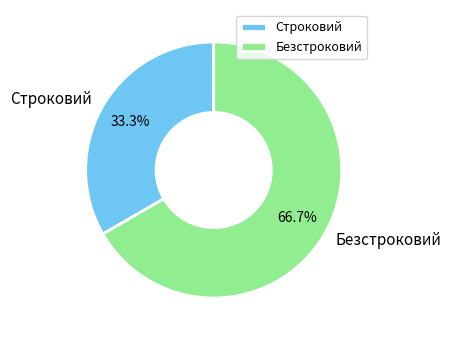

To the nearest percent, what portion does Строковий represent?

33%